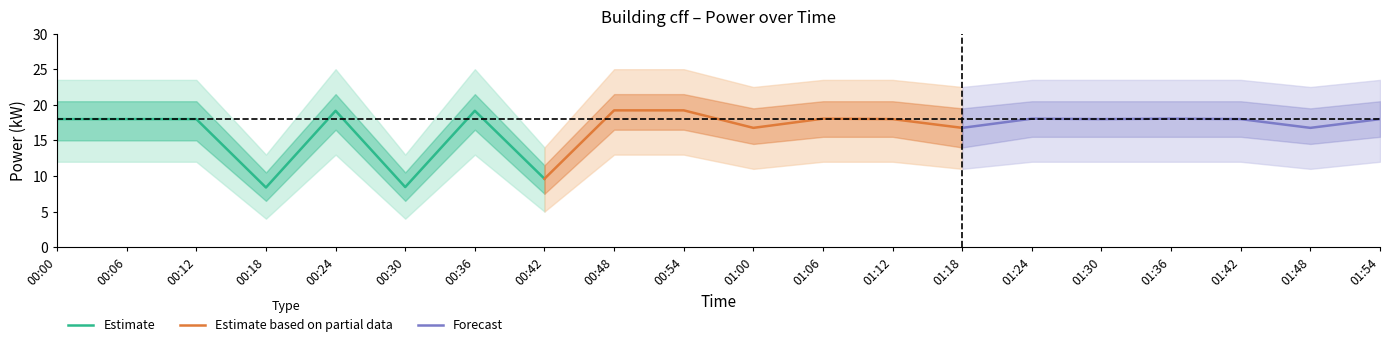

What is the maximum value shown in the chart?

19.2